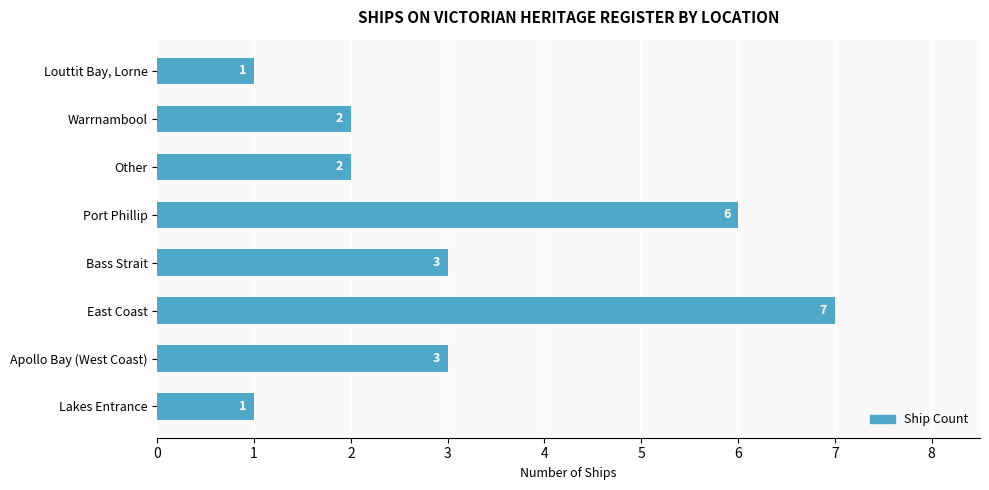

Reading bottom to top, transcribe all the data shown in this chart.

1	3	7	3	6	2	2	1